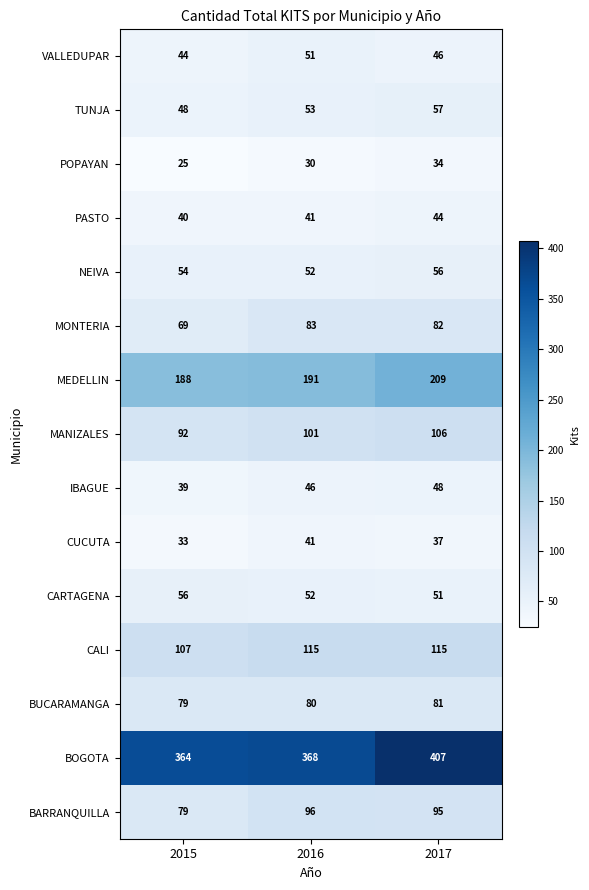

At how many categories does at least one series exceed 97?

3